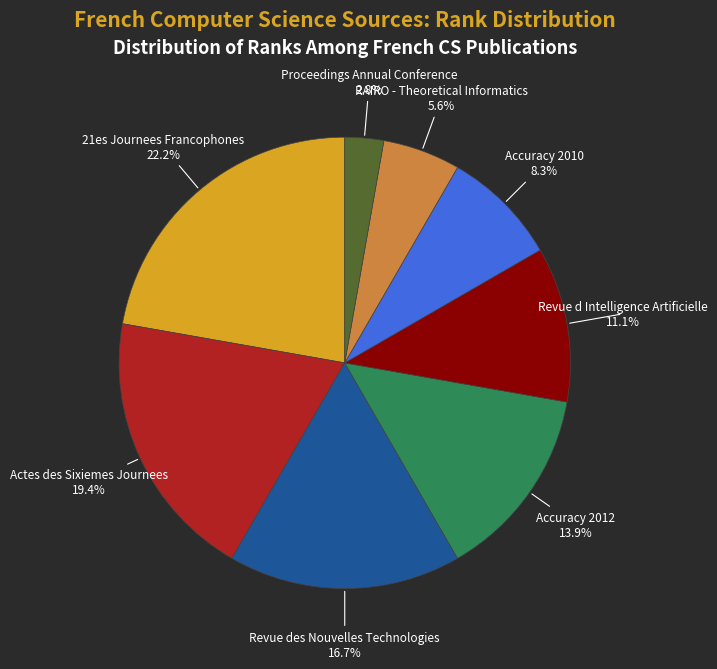

Does any single category account for the majority?

No